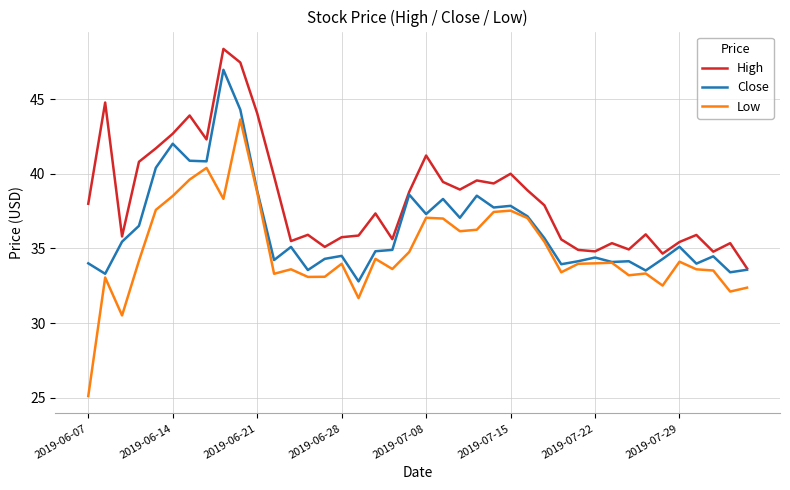

Which series has the largest range (max minus min)?

Low